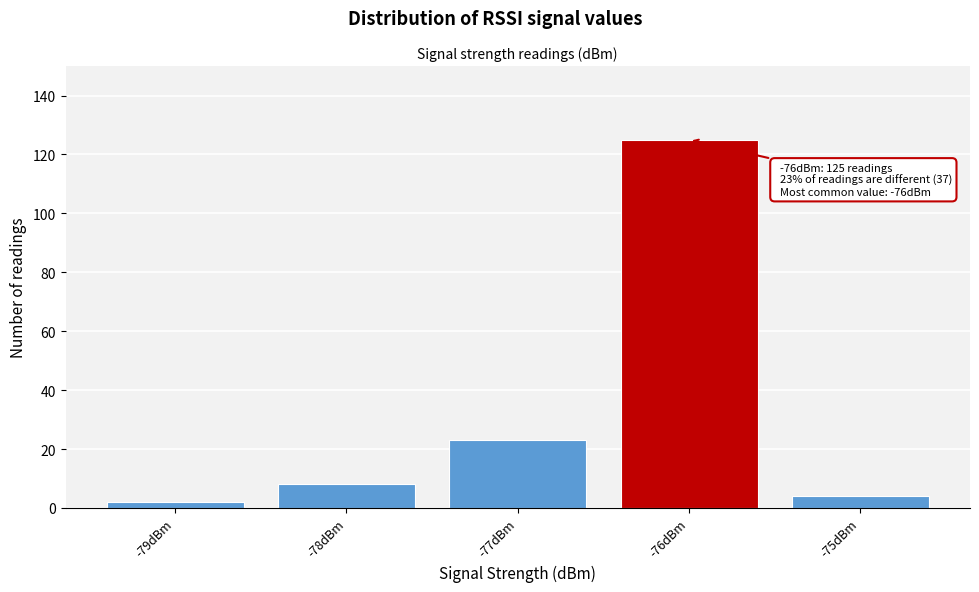

Which range on the x-axis has the tallest bar?

-76.5 to -75.5